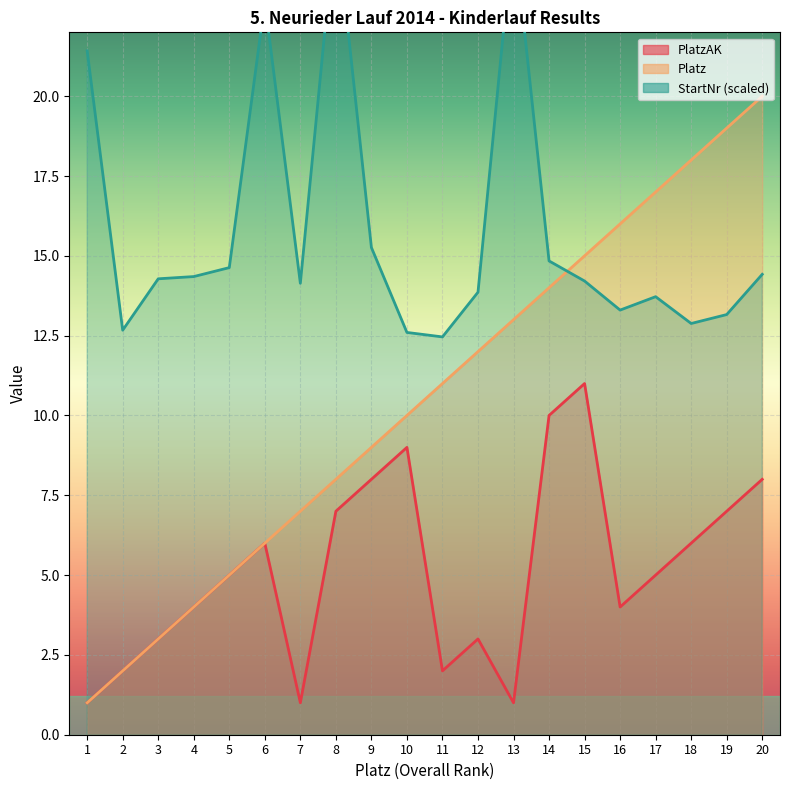

At which label is Platz closest to 10?

10